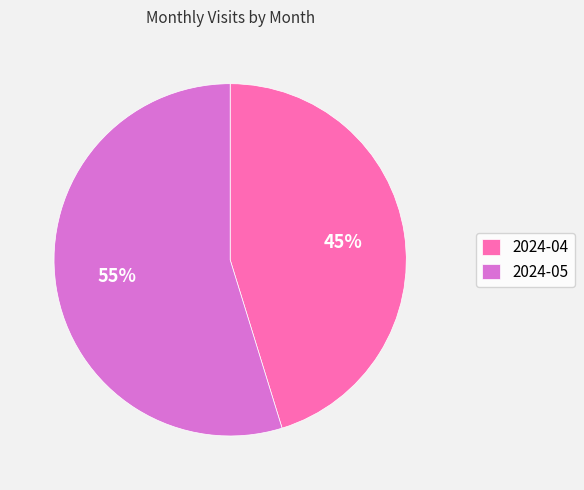

To the nearest percent, what is the difference between the largest and smallest slice percentages?

10%